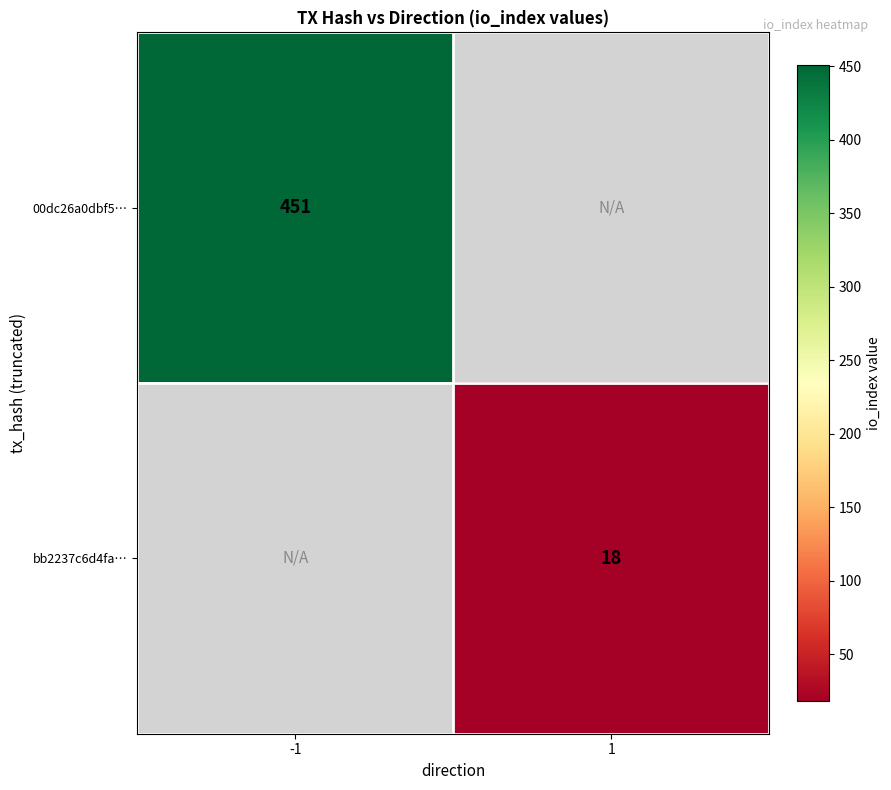

The value of bb2237c6d4fa… at 1 is 26.3. True or false?

False